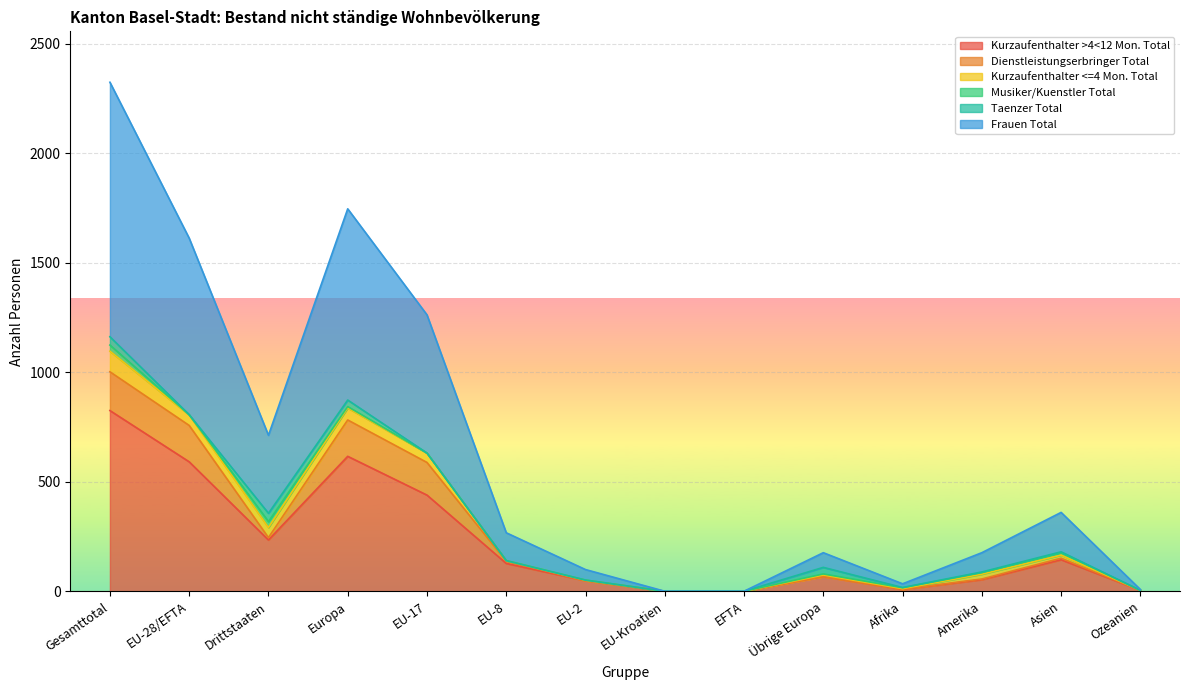

How many categories are shown in the chart?

14